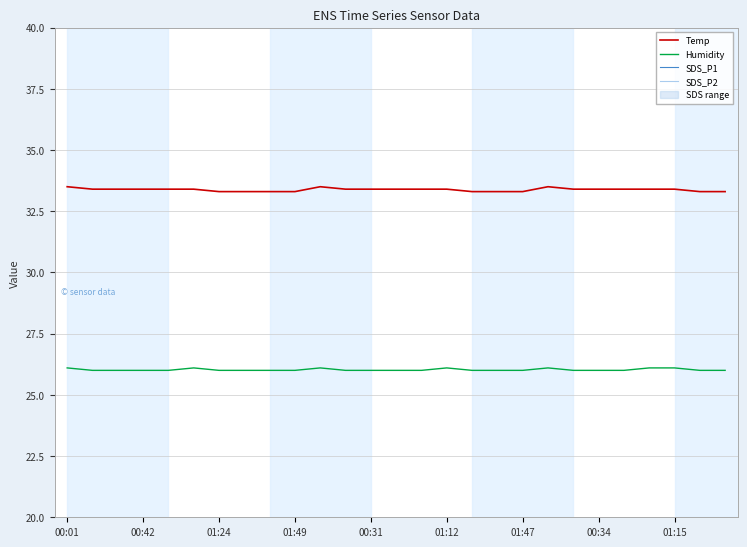

True or false: Temp and Humidity intersect in this chart.

False